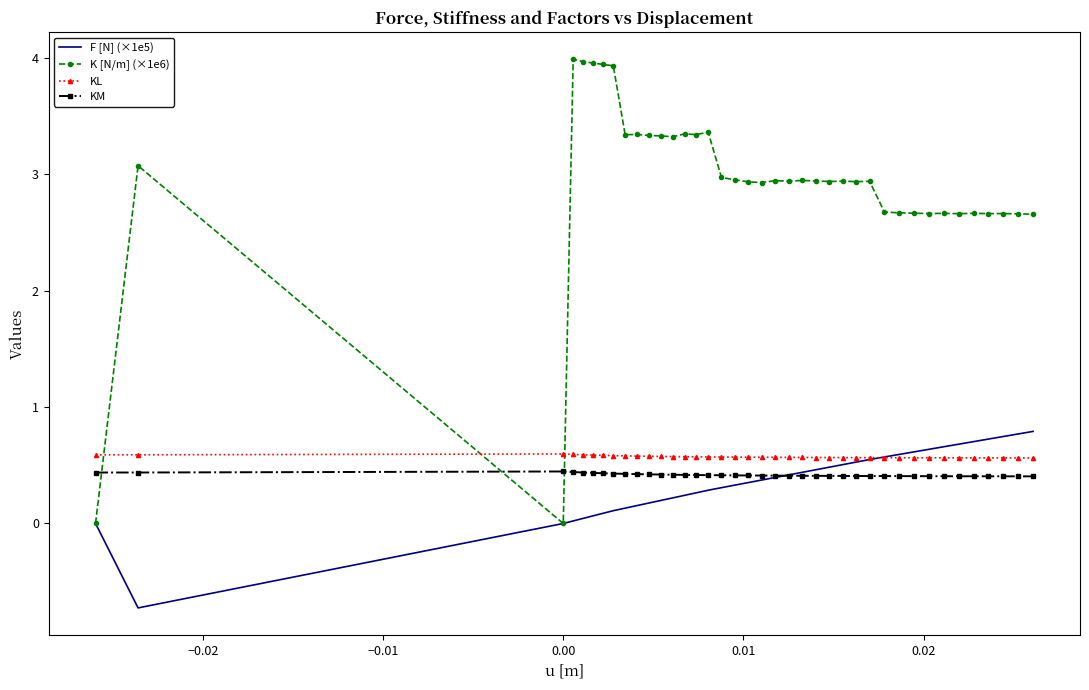

Which series ends up on top after the final intersection of KM and F [N] (×1e5)?

F [N] (×1e5)